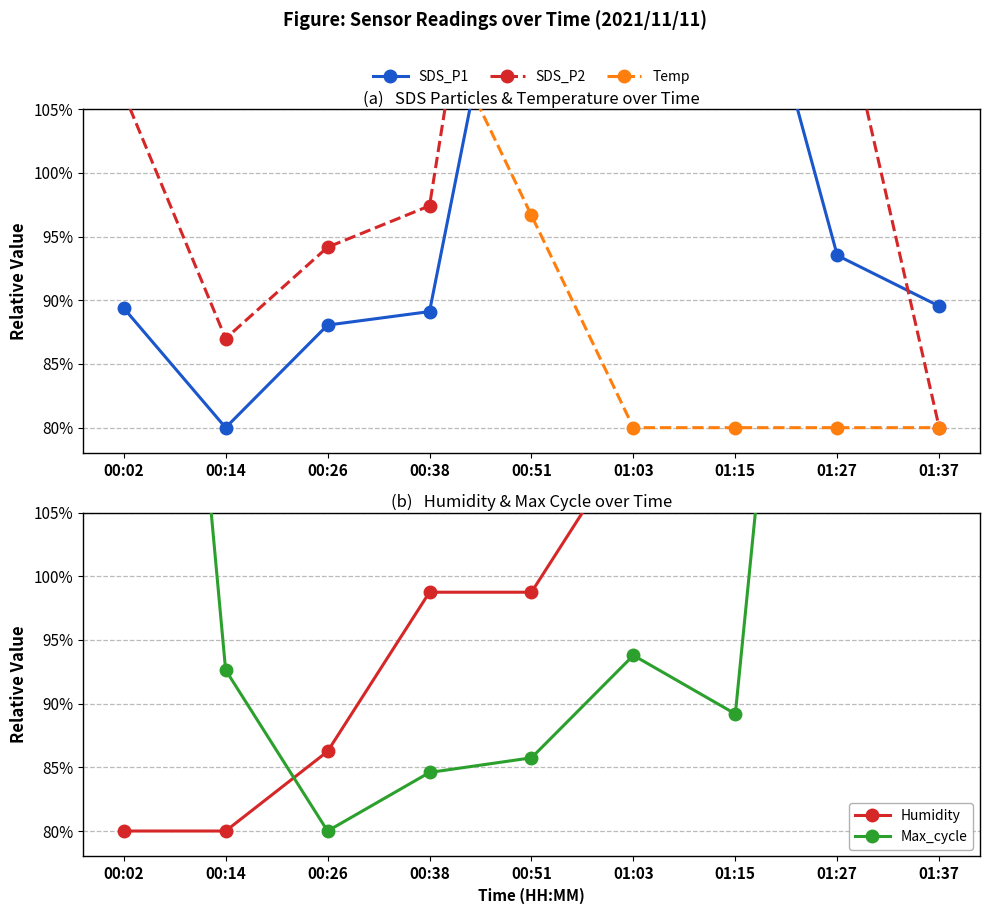

What are all the series names shown in the legend?

SDS_P1, SDS_P2, Temp, Humidity, Max_cycle